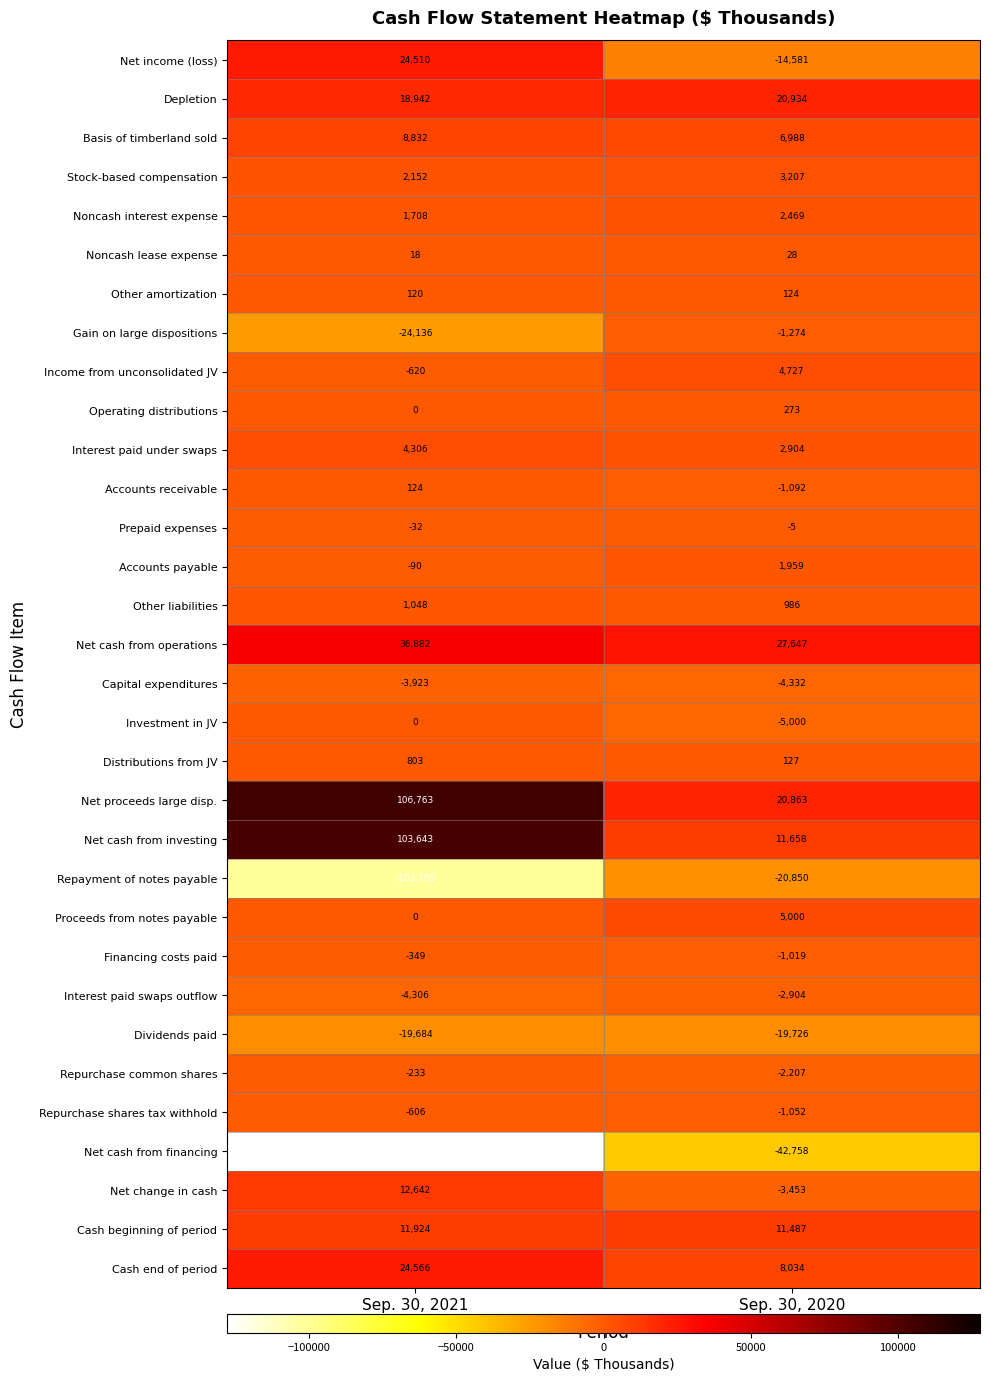

Between Sep. 30, 2021 and Sep. 30, 2020, which series saw the biggest shift?

Net cash from investing